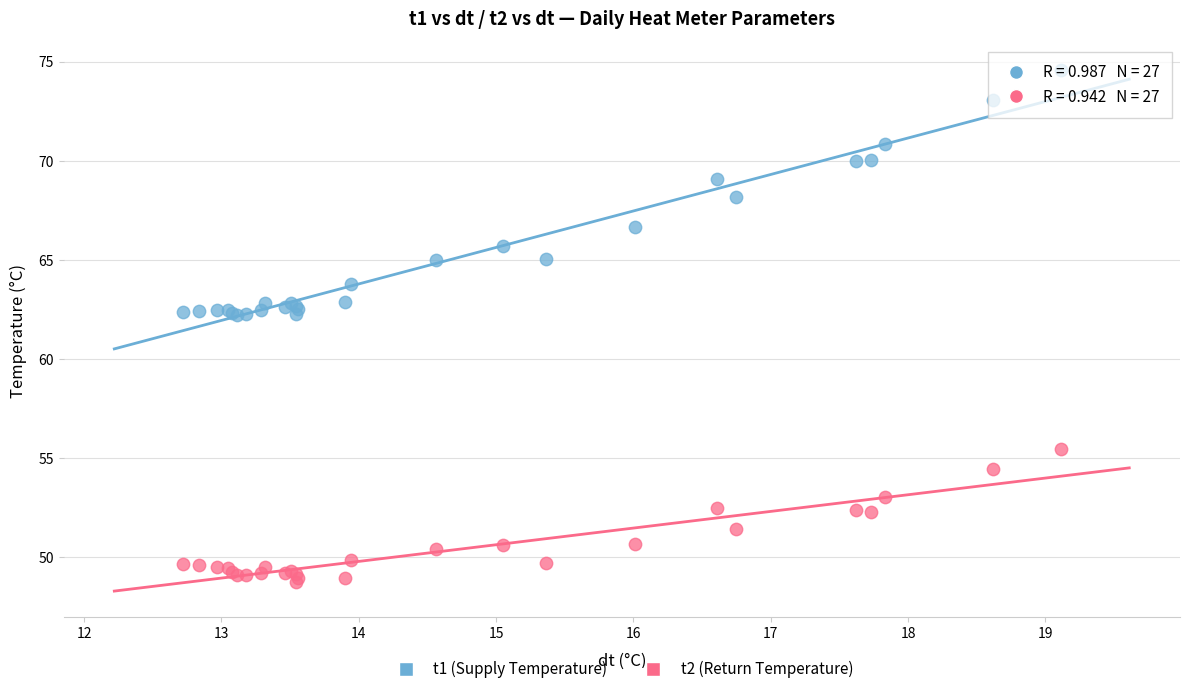

Which series reaches the minimum Y coordinate?

t2 (Return Temperature)